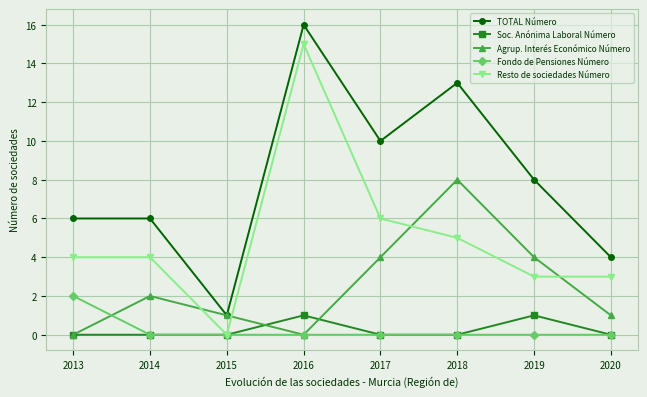

What is the difference between the highest and lowest values at 2020?

4